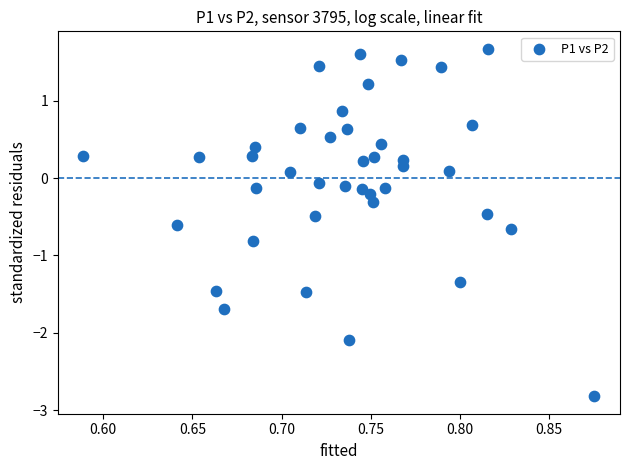

What is the range of Y values (max minus min)?

4.5